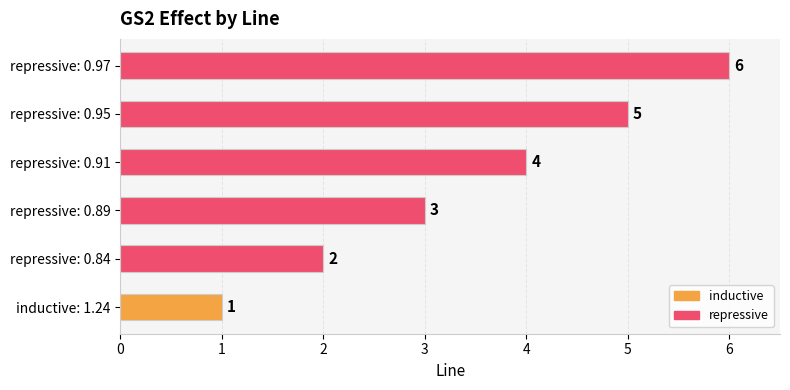

What is the change in value from repressive: 0.89 to repressive: 0.95?

+2